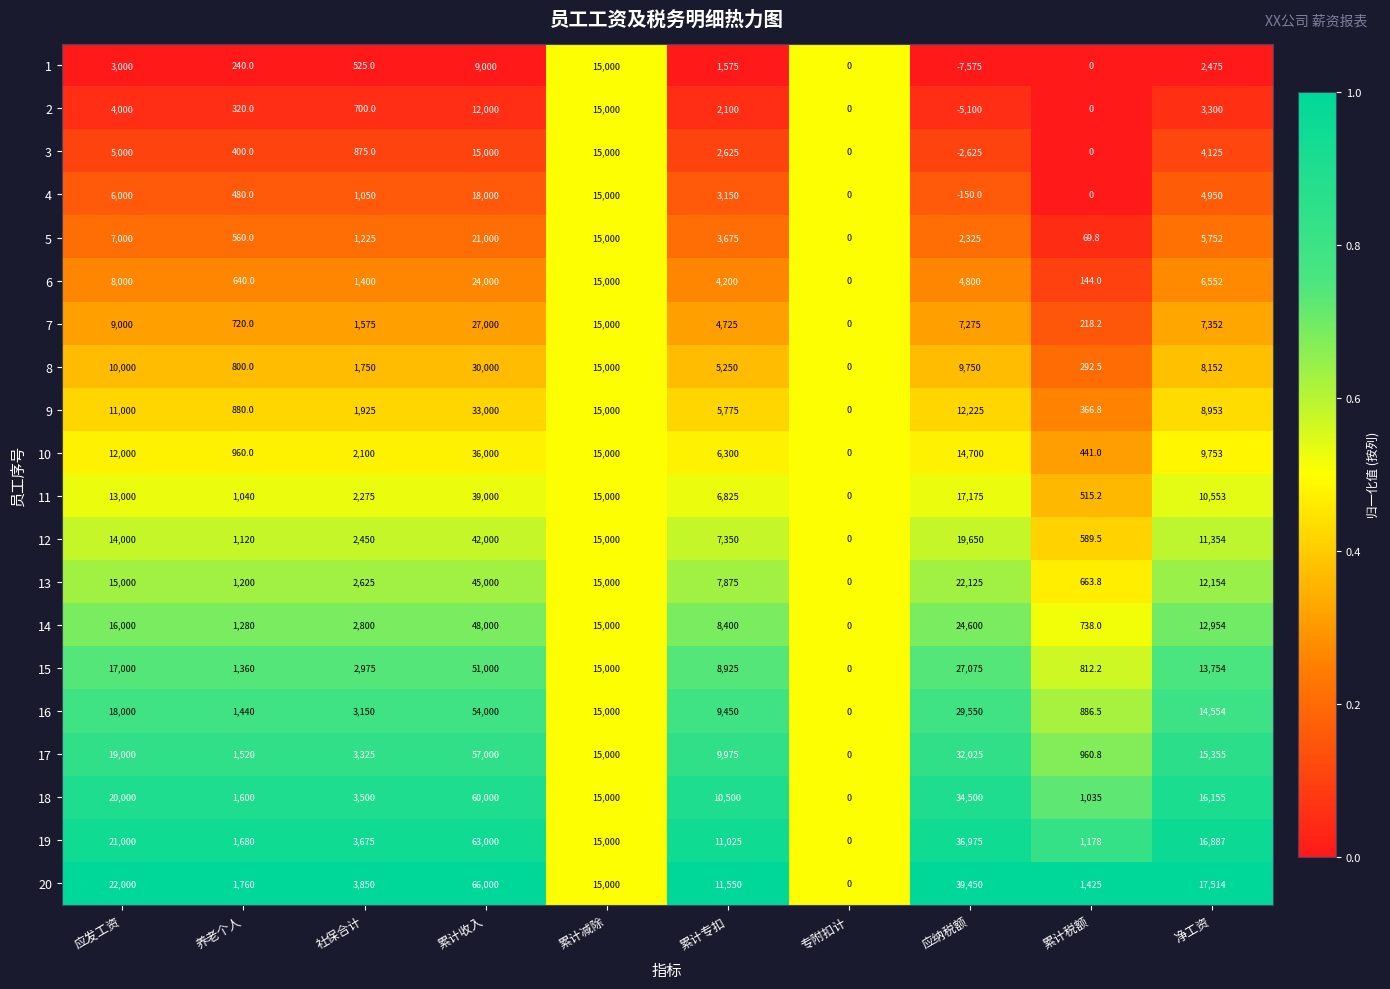

The value of 19 at 应发工资 is 37539.9. True or false?

False